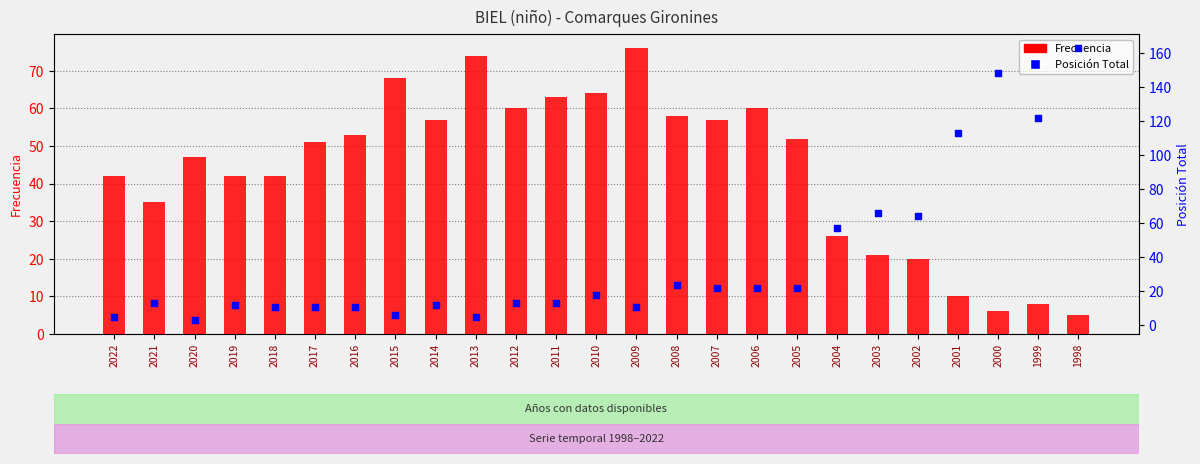

Which series has the largest total across all categories?

Frecuencia